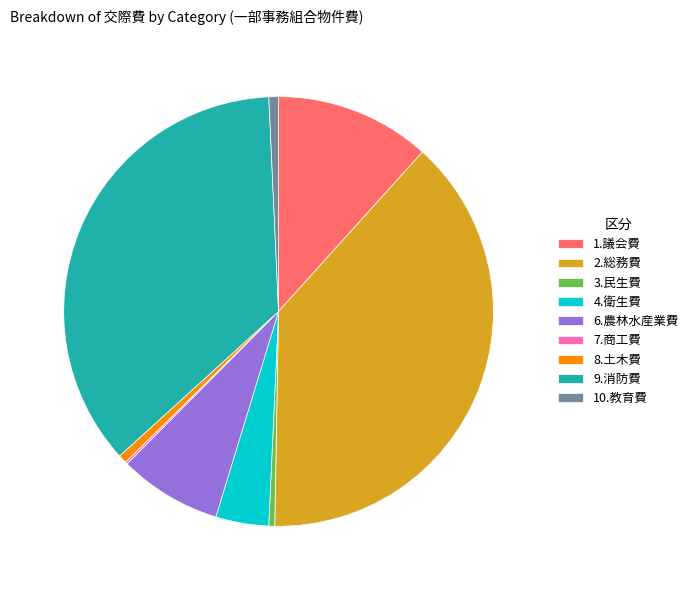

Combined, do 2.総務費 and 3.民生費 account for over 50%?

No